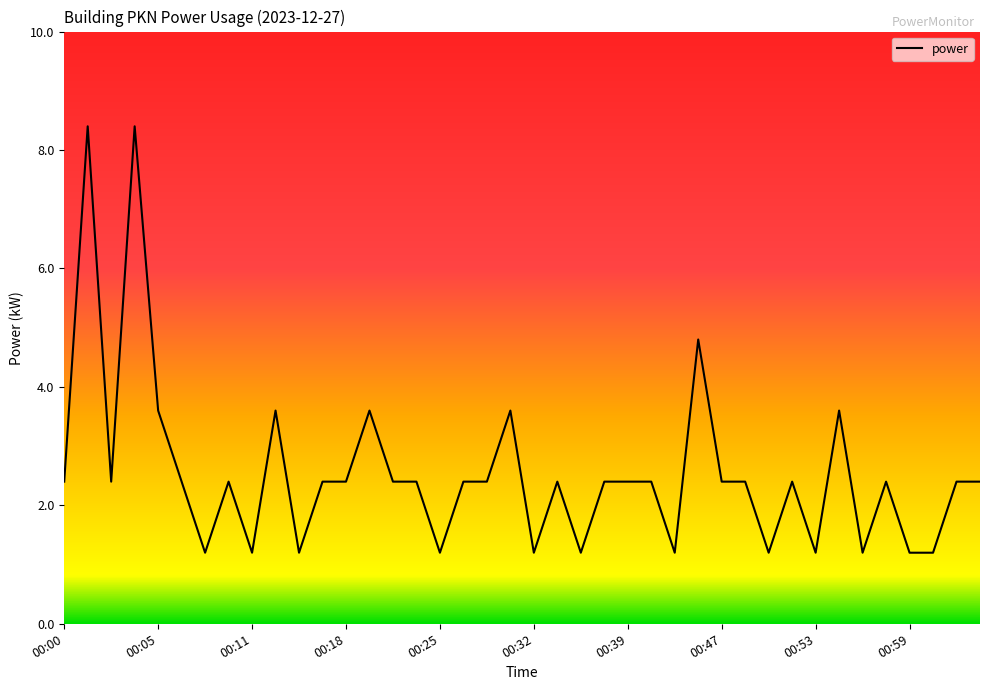

What is the maximum value shown in the chart?

8.4